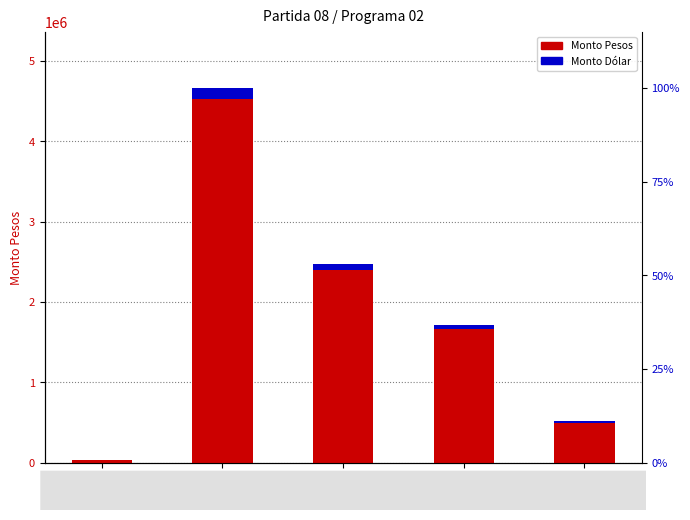

How many data points in Monto Pesos are less than 1716853?

2